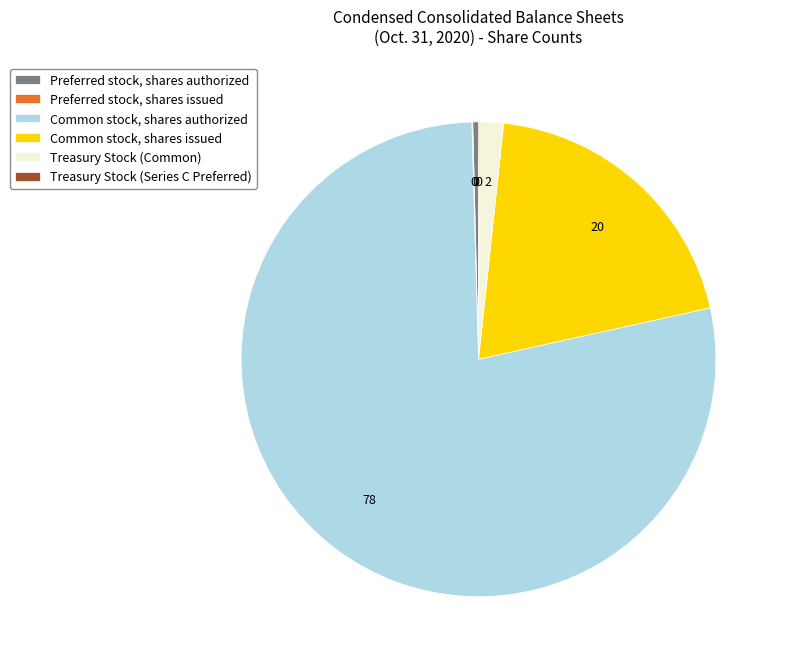

What is the largest slice in the pie chart?

Common stock, shares authorized